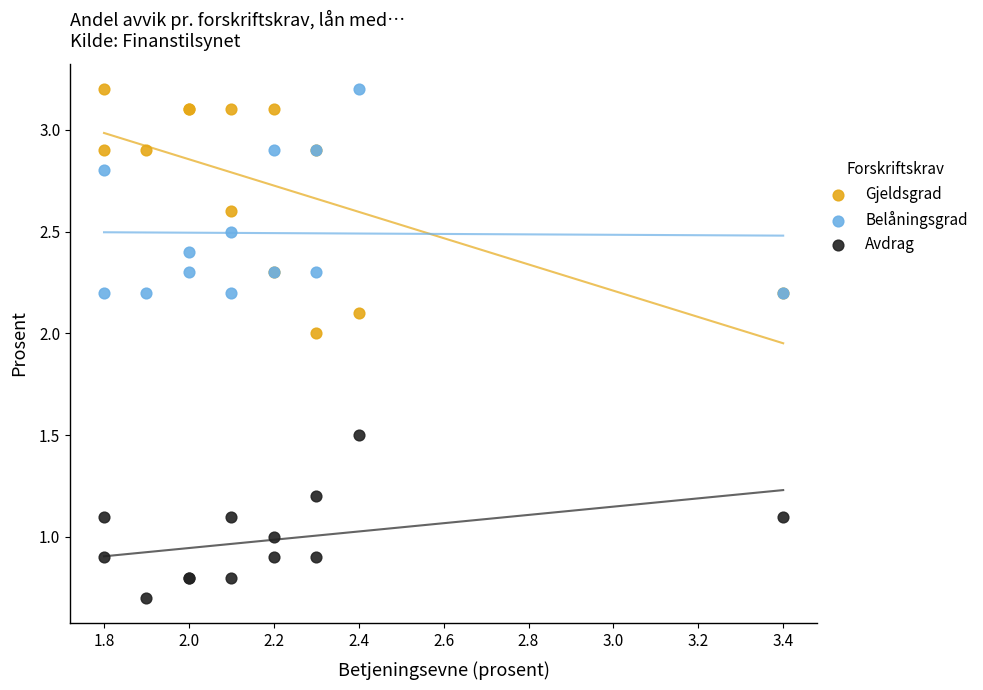

What is the X range (max minus min) for the scatter plot?

1.6